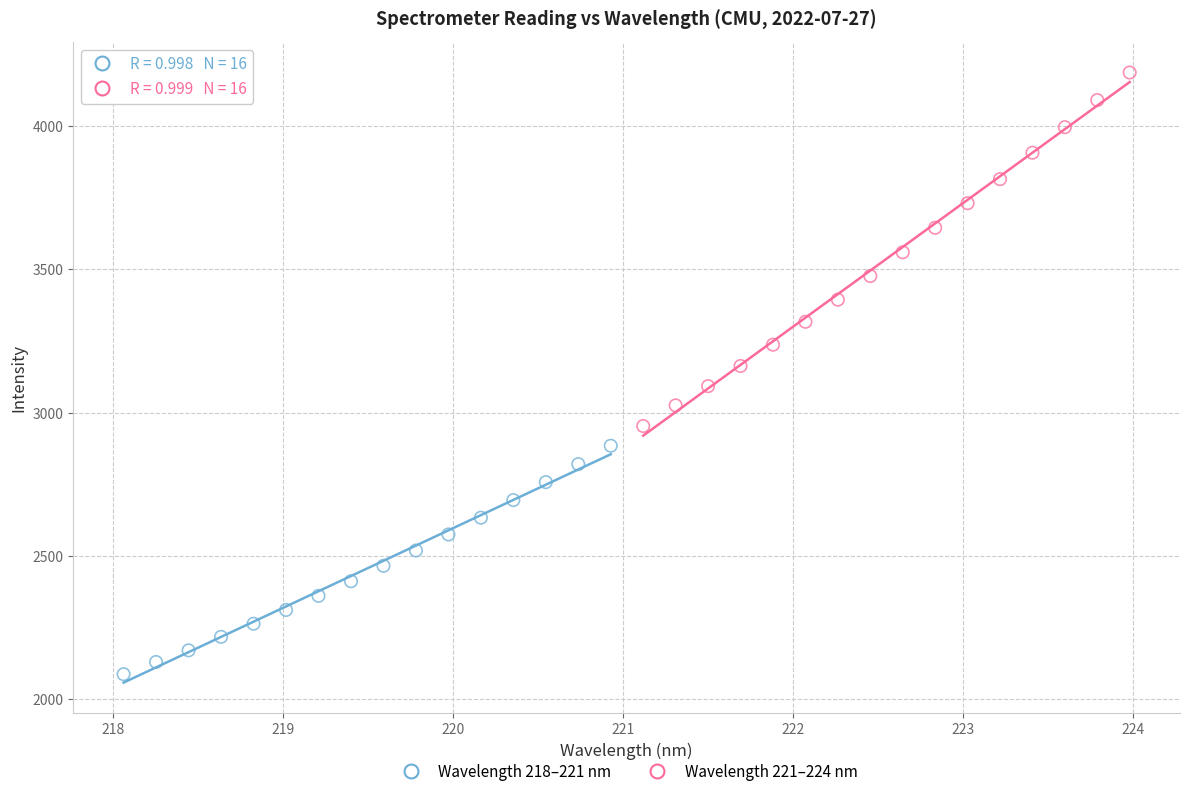

Which series has the largest Y range (max minus min)?

Wavelength 221–224 nm